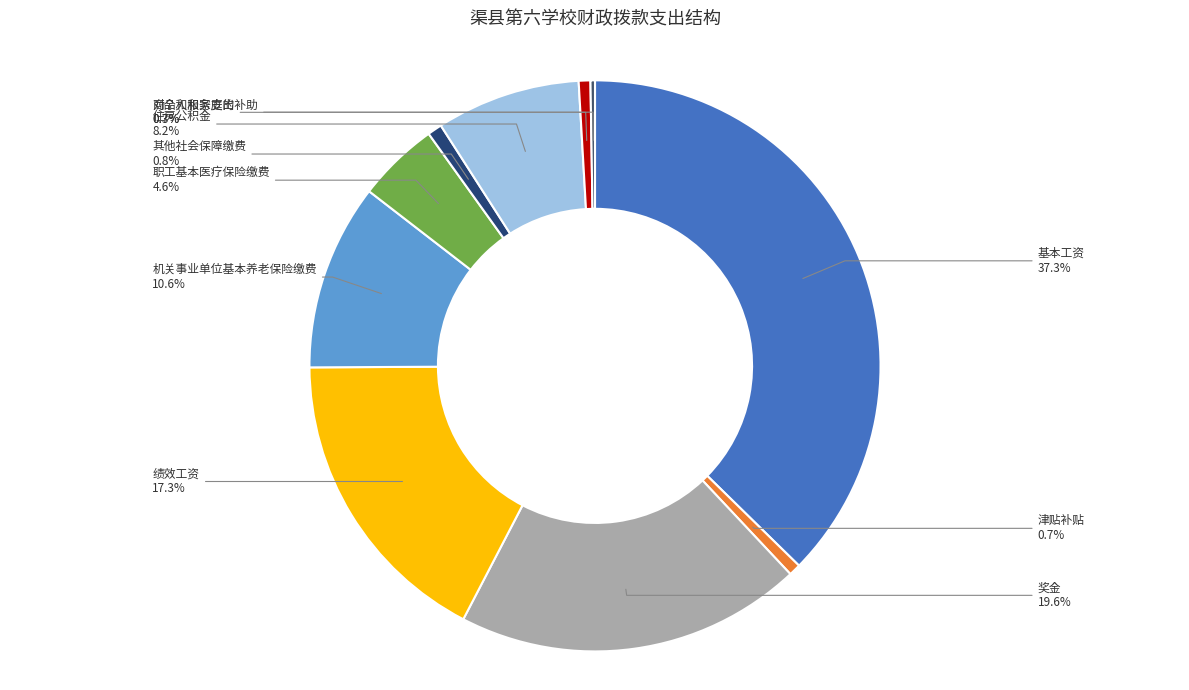

The 奖金 slice represents 12% of the pie. True or false?

False